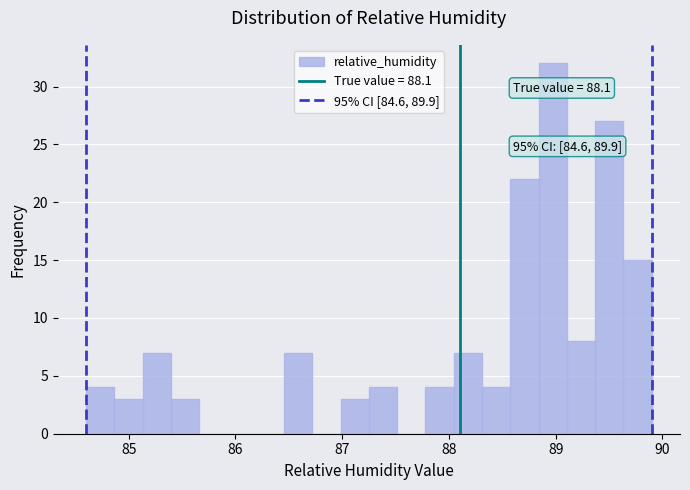

Around what value on the x-axis is the tallest bar? Give the approximate position of its centre, as read against the axis.

89.0